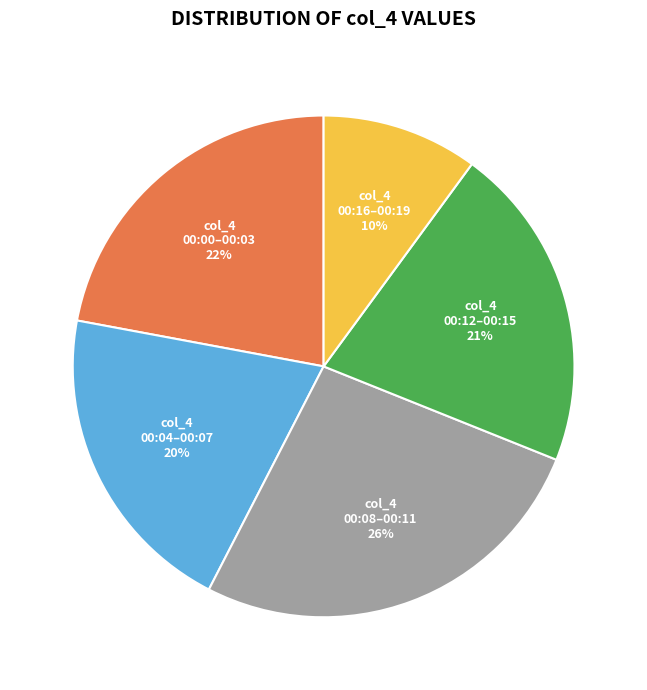

How many slices are in this pie chart?

5